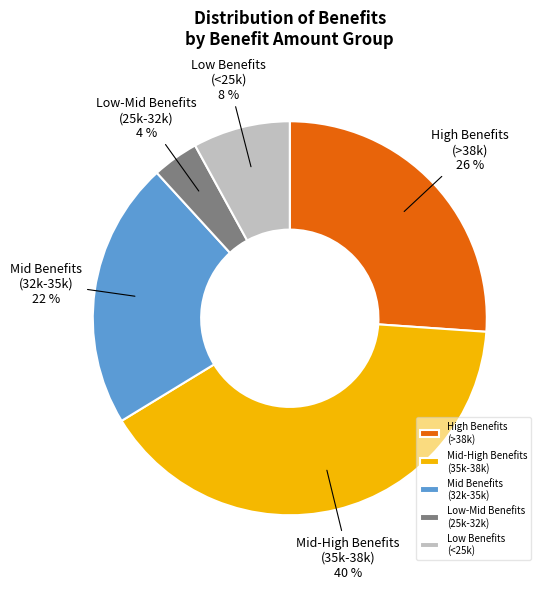

Rank the categories by value from lowest to highest.

Low-Mid Benefits (25k-32k), Low Benefits (<25k), Mid Benefits (32k-35k), High Benefits (>38k), Mid-High Benefits (35k-38k)